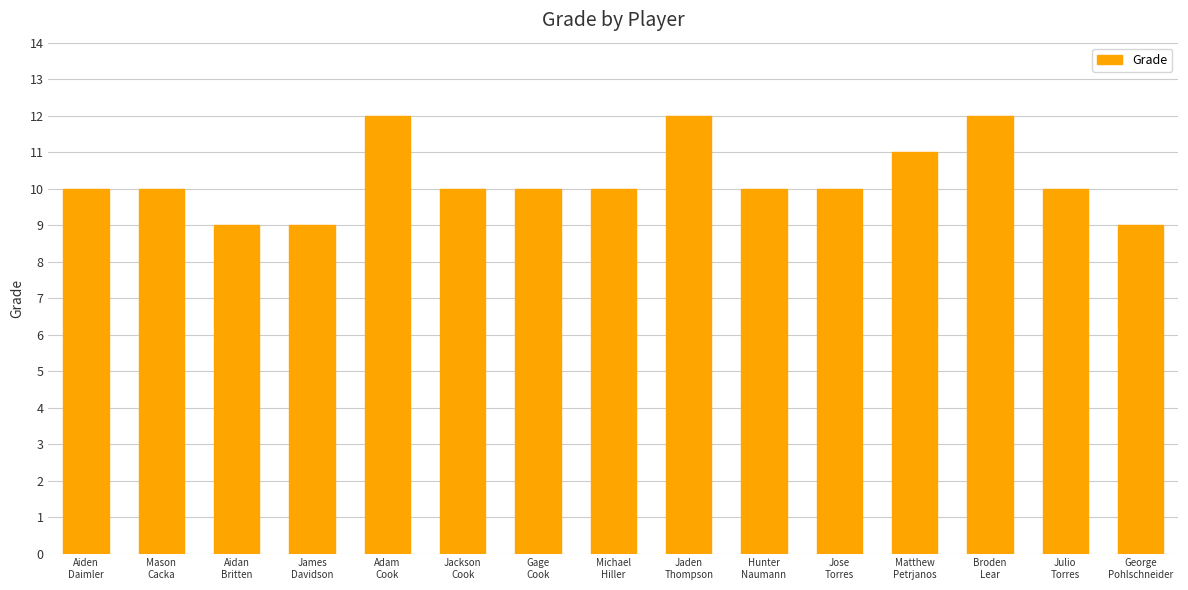

Reading left to right, what are all the values shown in this chart?

Aiden
Daimler=10	Mason
Cacka=10	Aidan
Britten=9	James
Davidson=9	Adam
Cook=12	Jackson
Cook=10	Gage
Cook=10	Michael
Hiller=10	Jaden
Thompson=12	Hunter
Naumann=10	Jose
Torres=10	Matthew
Petrjanos=11	Broden
Lear=12	Julio
Torres=10	George
Pohlschneider=9